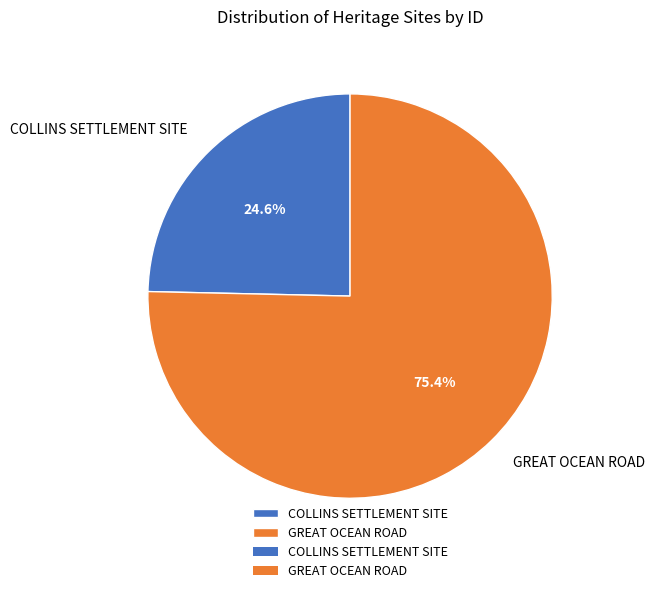

To the nearest percent, what is the combined percentage of COLLINS SETTLEMENT SITE and GREAT OCEAN ROAD?

100%